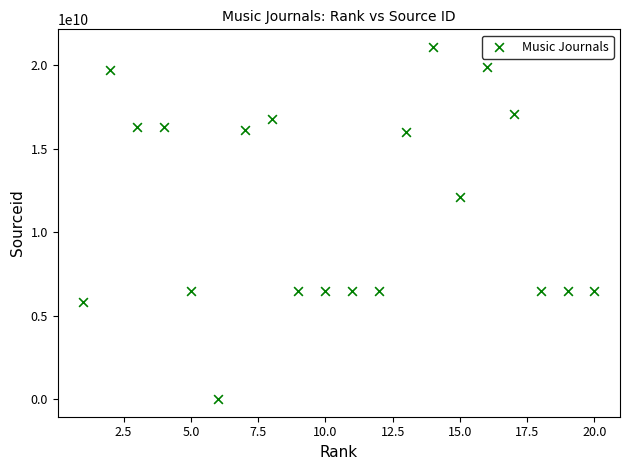

What Y value in the scatter plot is closest to 10550134209?

12100156447